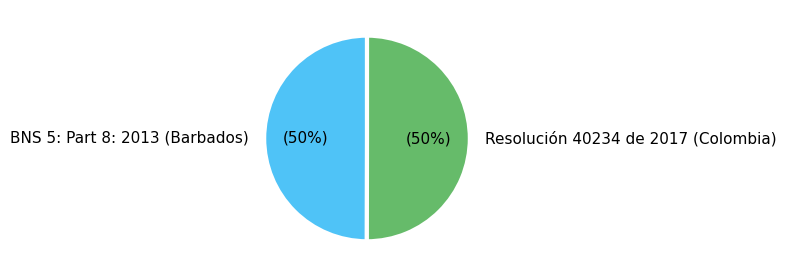

To the nearest percent, what percentage of the pie is BNS 5: Part 8: 2013 (Barbados)?

50%